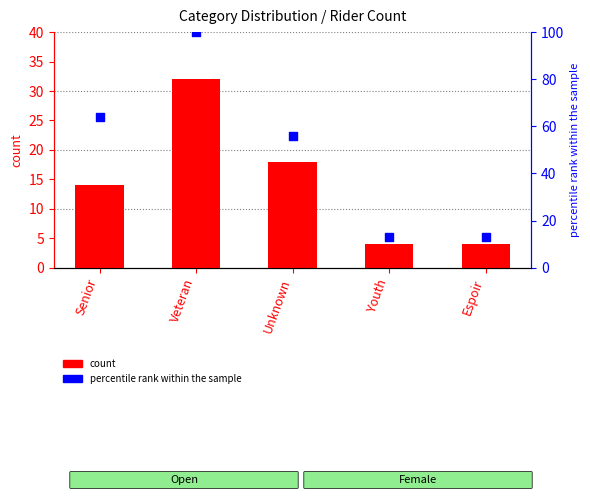

Which series has the widest spread of Y values?

percentile rank within the sample